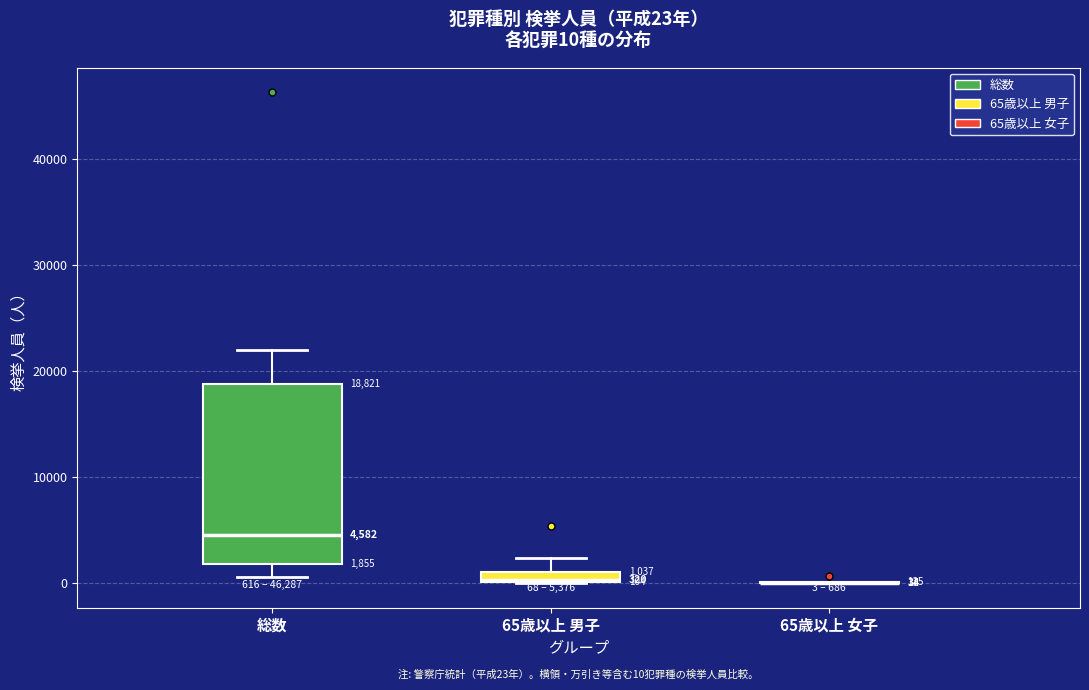

Which box is the tallest, from its lower edge to its upper edge?

総数